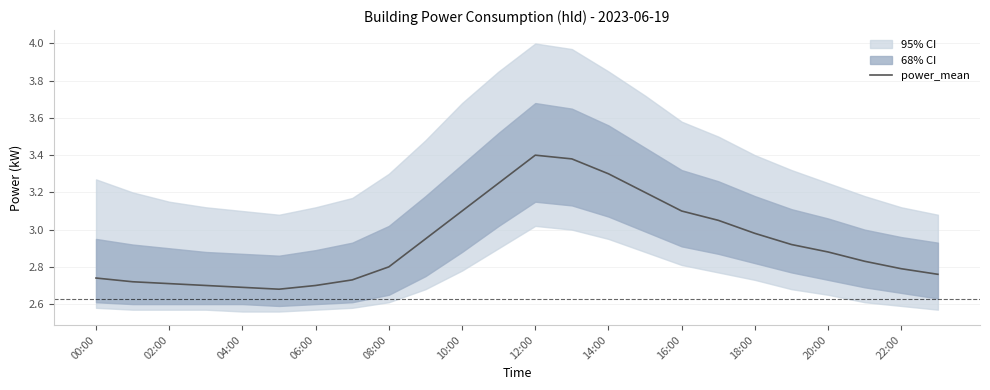

The value of power_mean at 22:00 is 2.8. True or false?

True